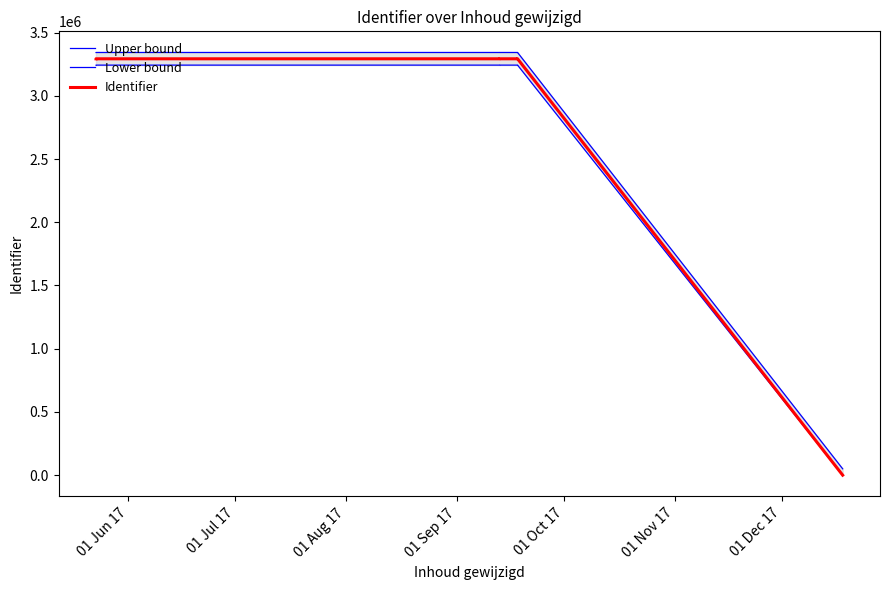

How many values in the Identifier series exceed 3292784?

7